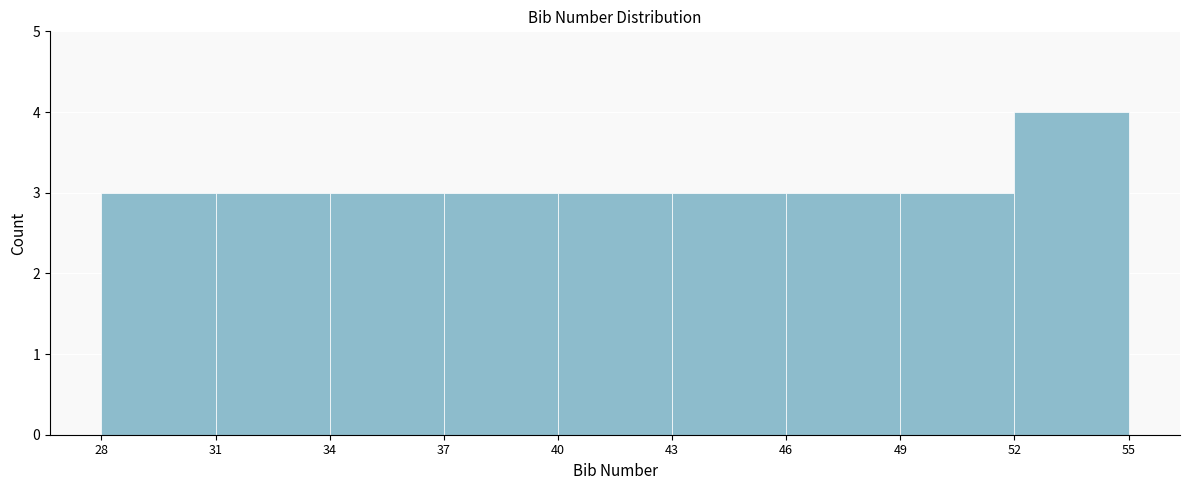

Reading left to right, list every bar in this chart as the range it spans on the x-axis followed by its height. The values are not printed on the chart, so give them approximately, as read against the axis.

28 to 31: 3
31 to 34: 3
34 to 37: 3
37 to 40: 3
40 to 43: 3
43 to 46: 3
46 to 49: 3
49 to 52: 3
52 to 55: 4